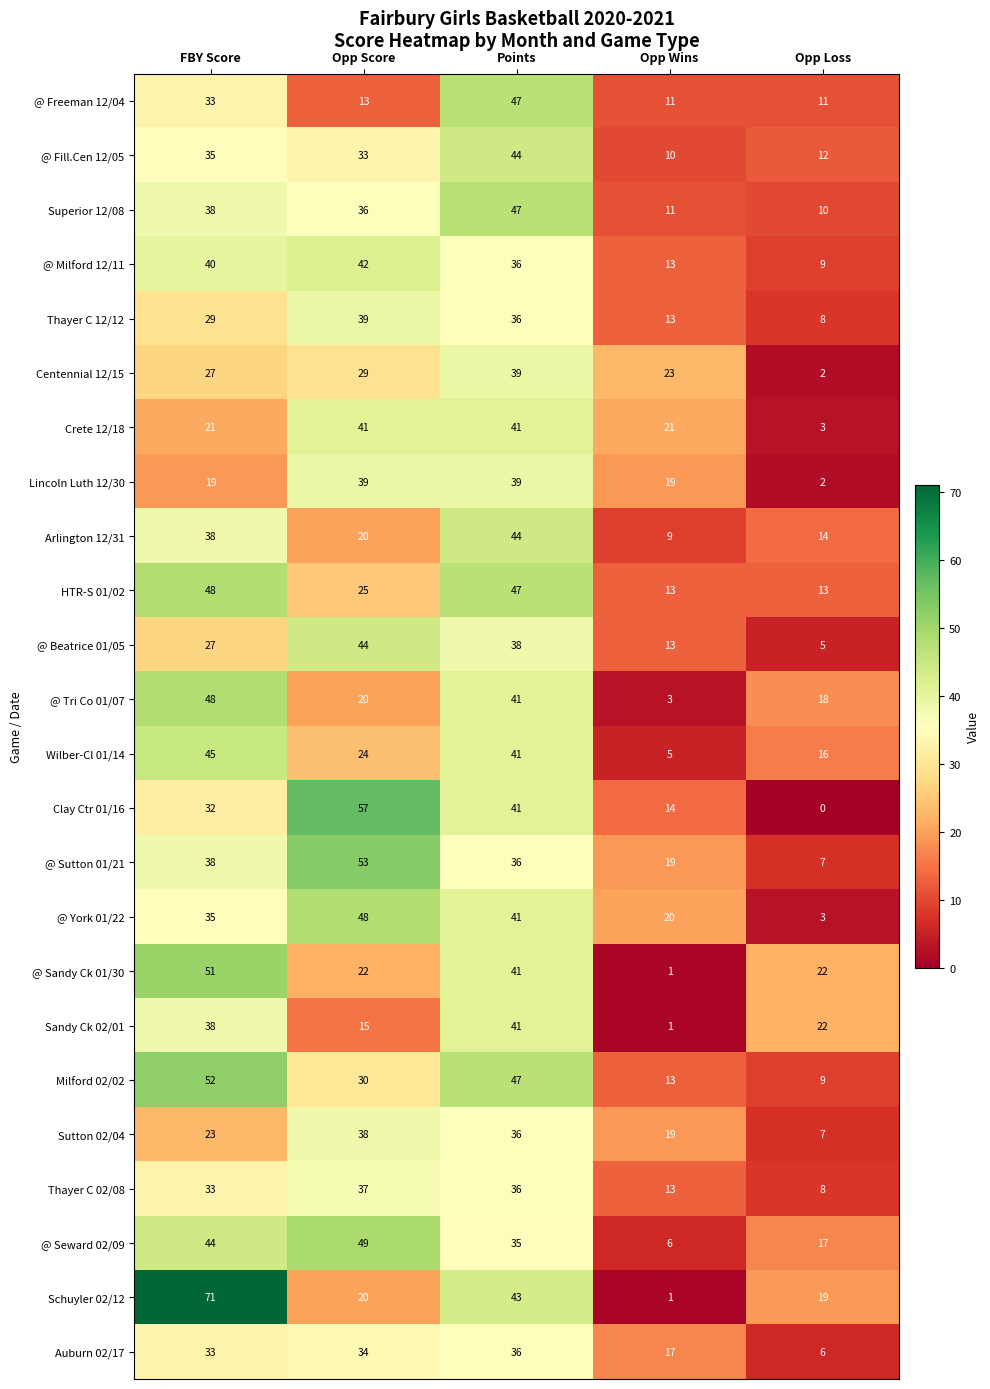

What is the sum of the @ Beatrice 01/05 values at Opp Wins and Opp Loss?

18